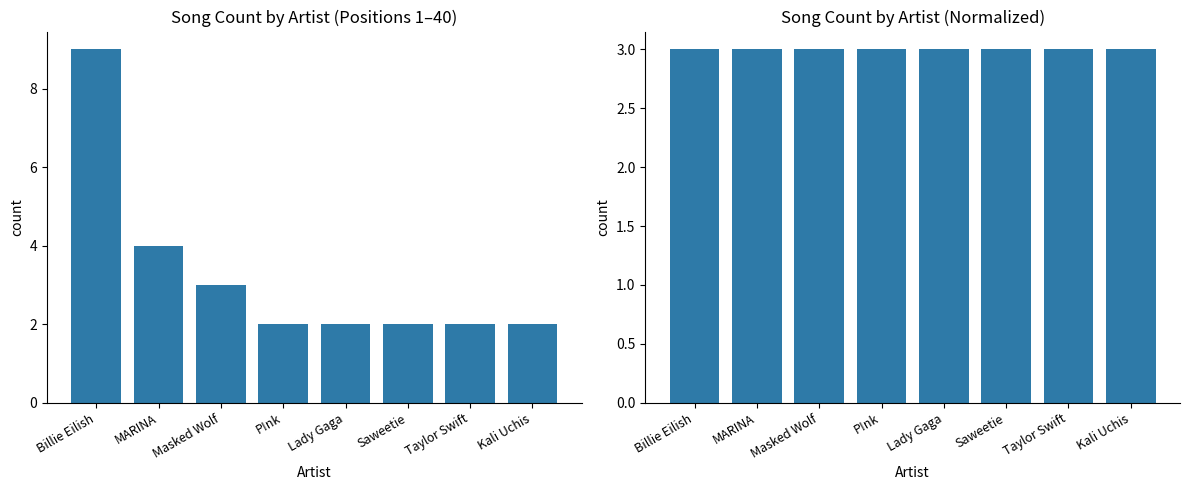

Is the value of Song Count (Normalized) at Taylor Swift greater than the value of Song Count at Billie Eilish?

No